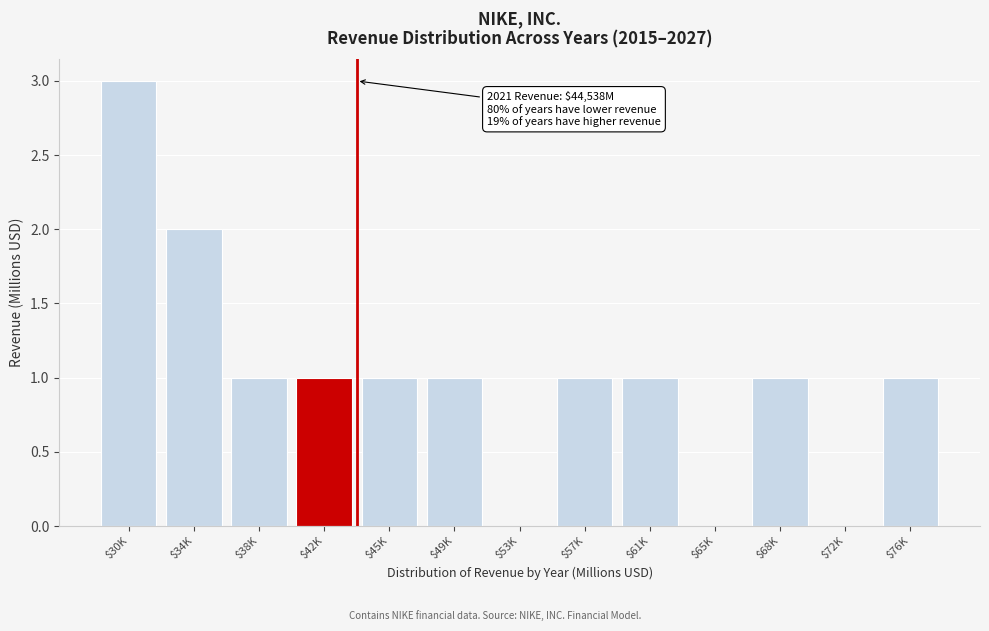

At which category does the chart reach its peak across all series?

$30K